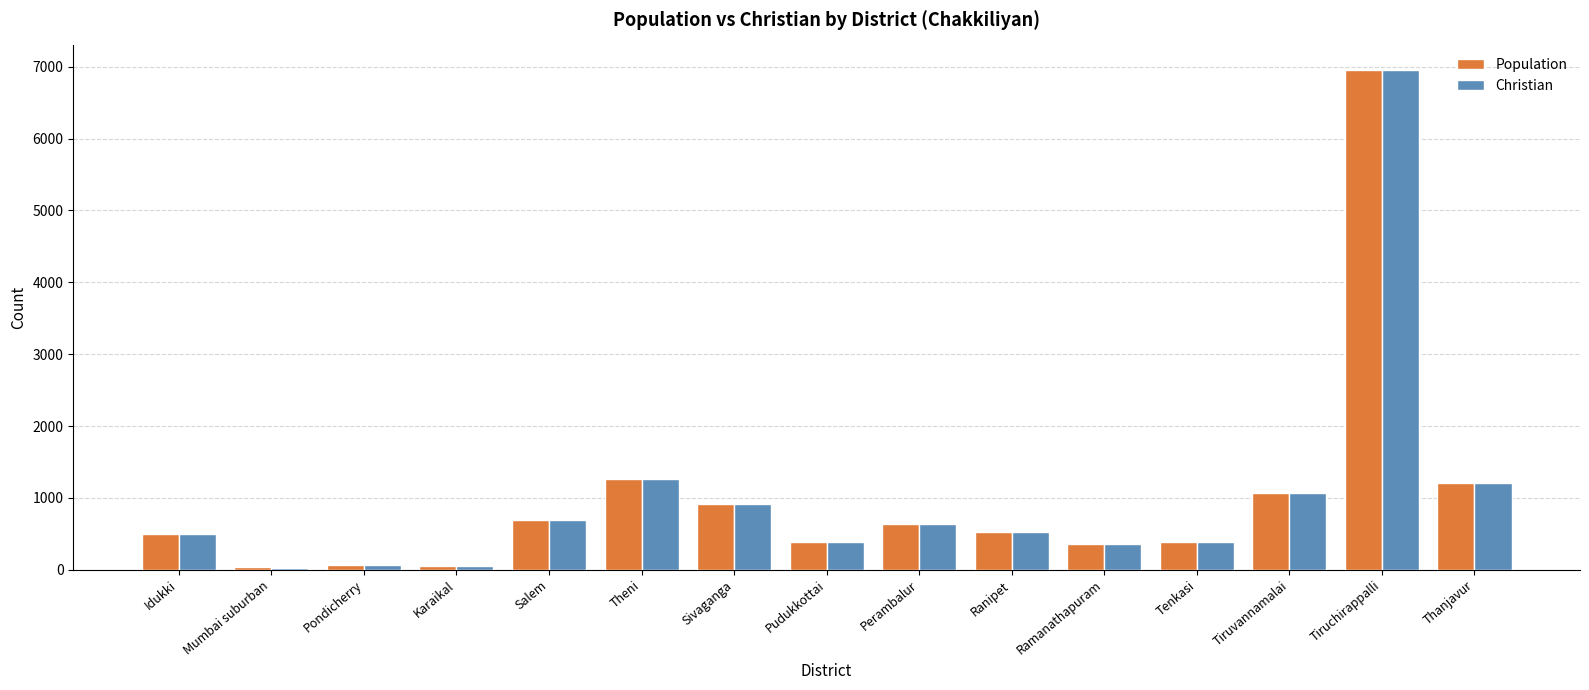

How many distinct data groups are displayed?

2